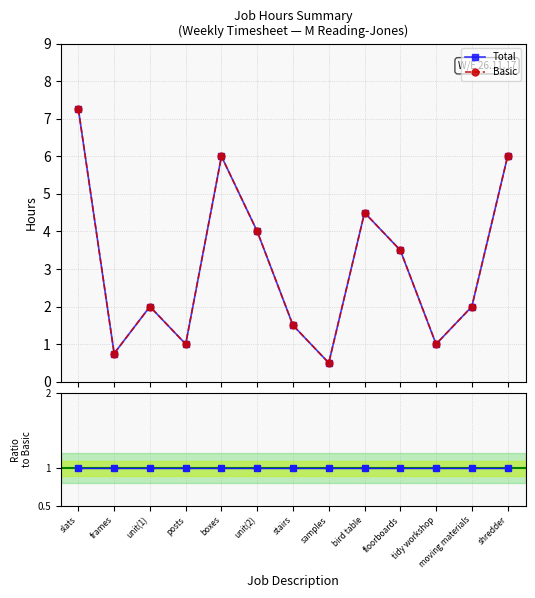

At how many categories does at least one series exceed 1?

9